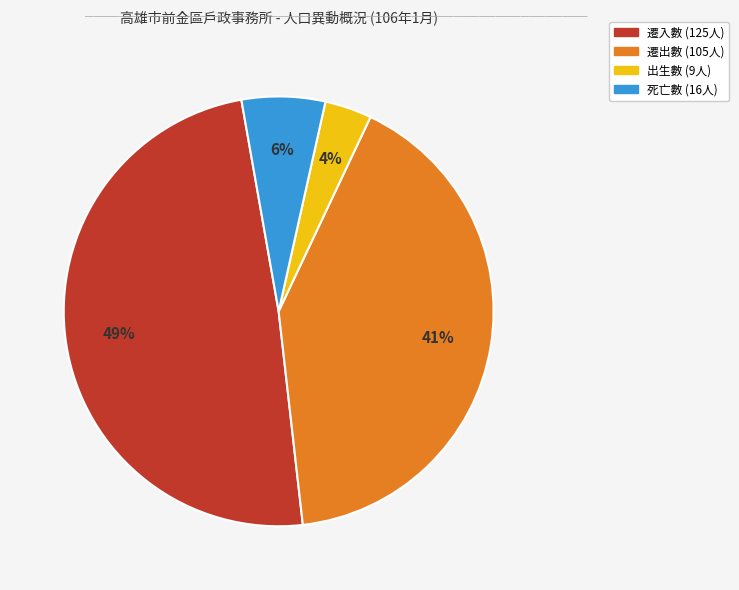

Is there any slice that represents more than half of the pie?

No